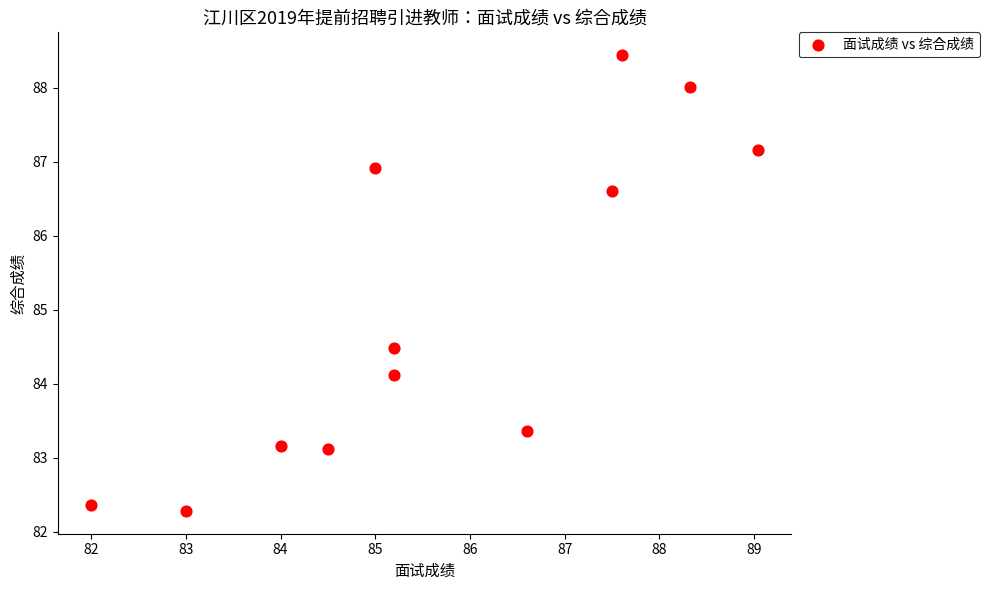

What Y value in the scatter plot is closest to 85?

84.5